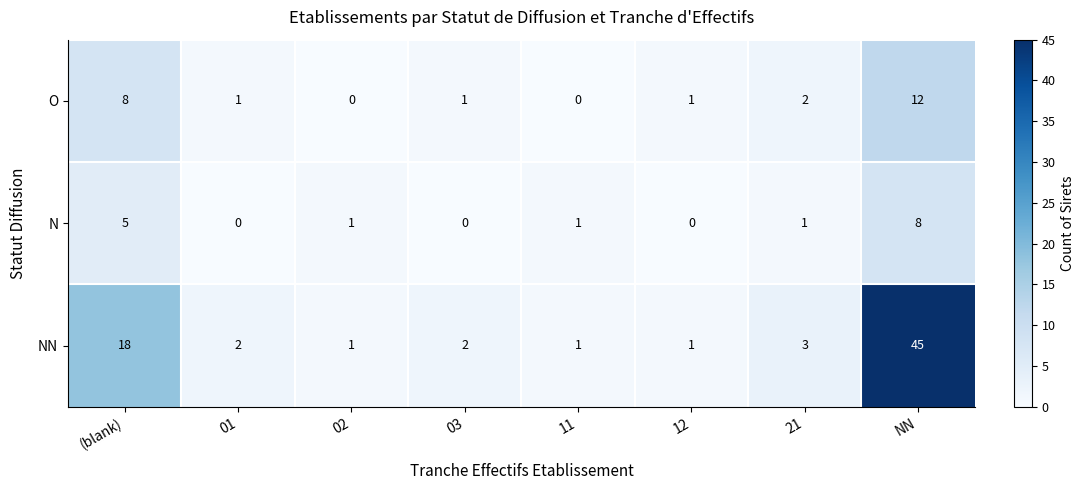

Reading left to right, list all the values displayed in this chart.

O: 8	1	0	1	0	1	2	12
N: 5	0	1	0	1	0	1	8
NN: 18	2	1	2	1	1	3	45